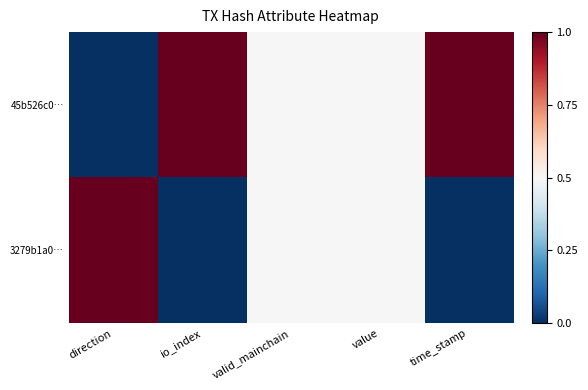

At io_index, list the series in order from largest to smallest.

45b526c0…, 3279b1a0…